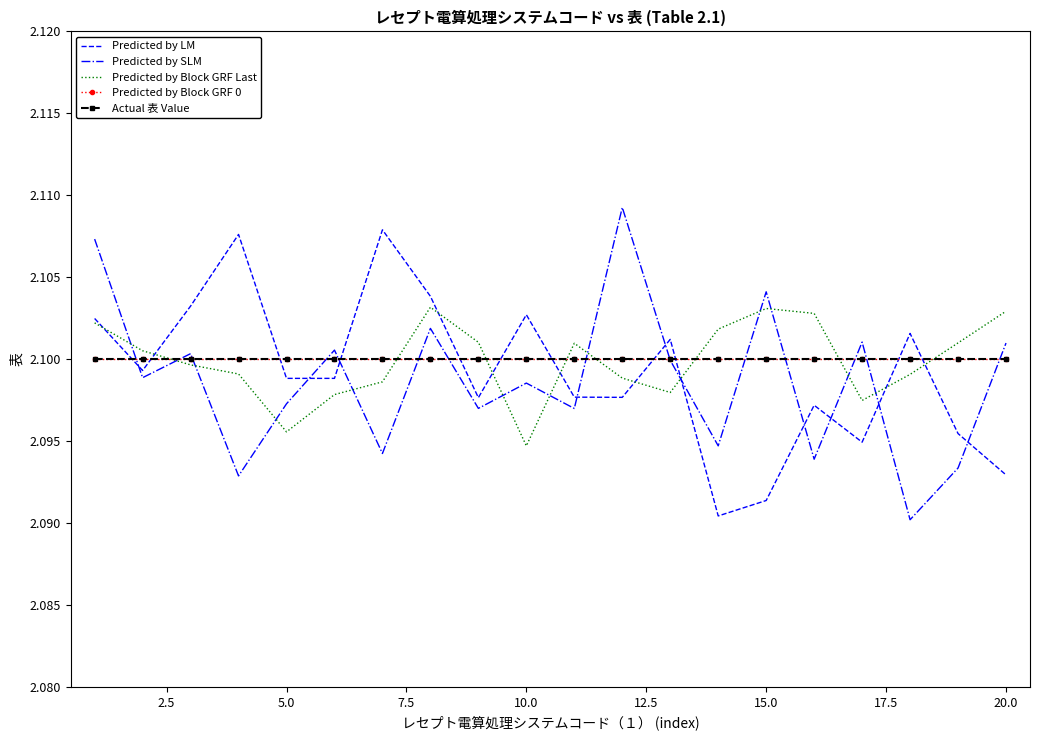

Where is Predicted by Block GRF Last nearest to the value 2?

10.0